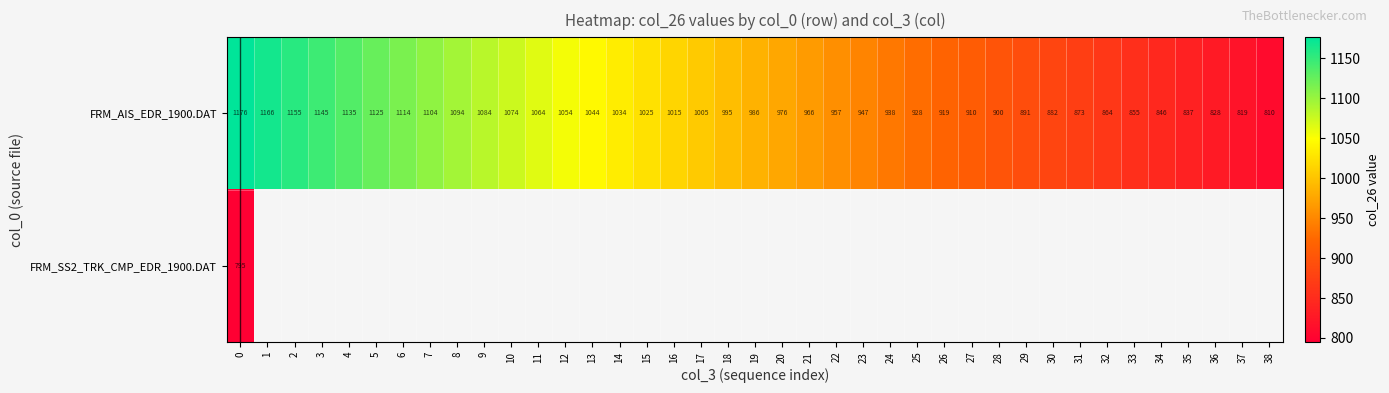

How many data points in FRM_AIS_EDR_1900.DAT are less than 985?

19